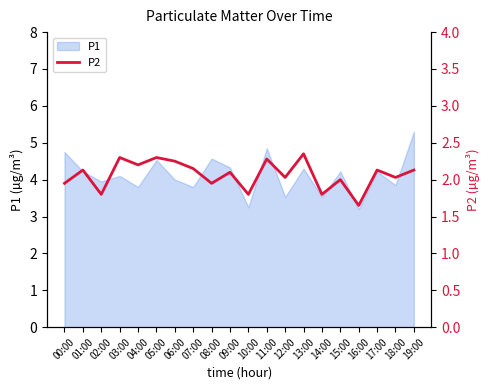

How many lines are shown in the chart?

1